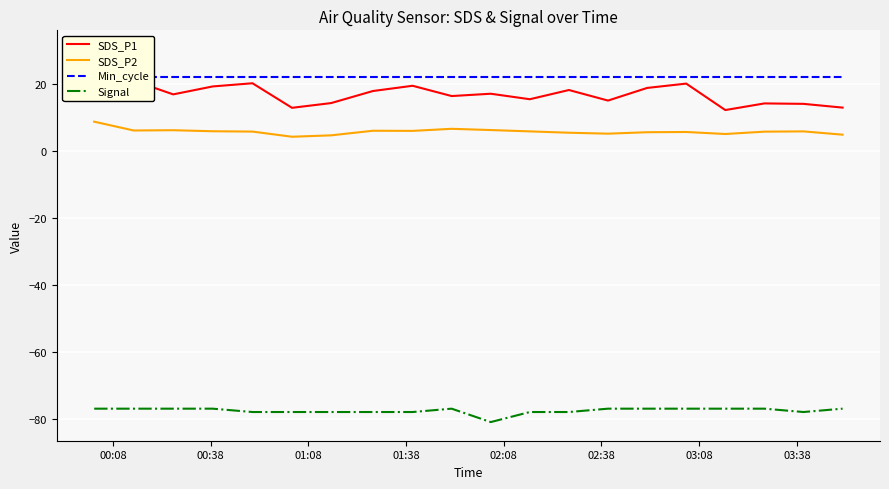

True or false: Signal and SDS_P2 intersect in this chart.

False